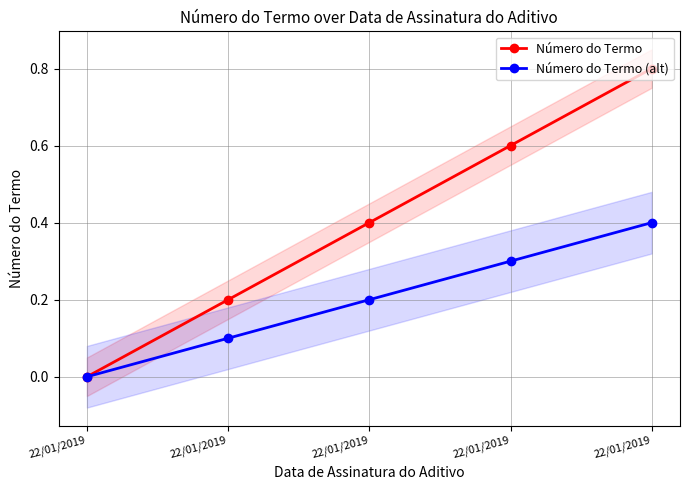

True or false: Número do Termo and Número do Termo (alt) intersect in this chart.

False